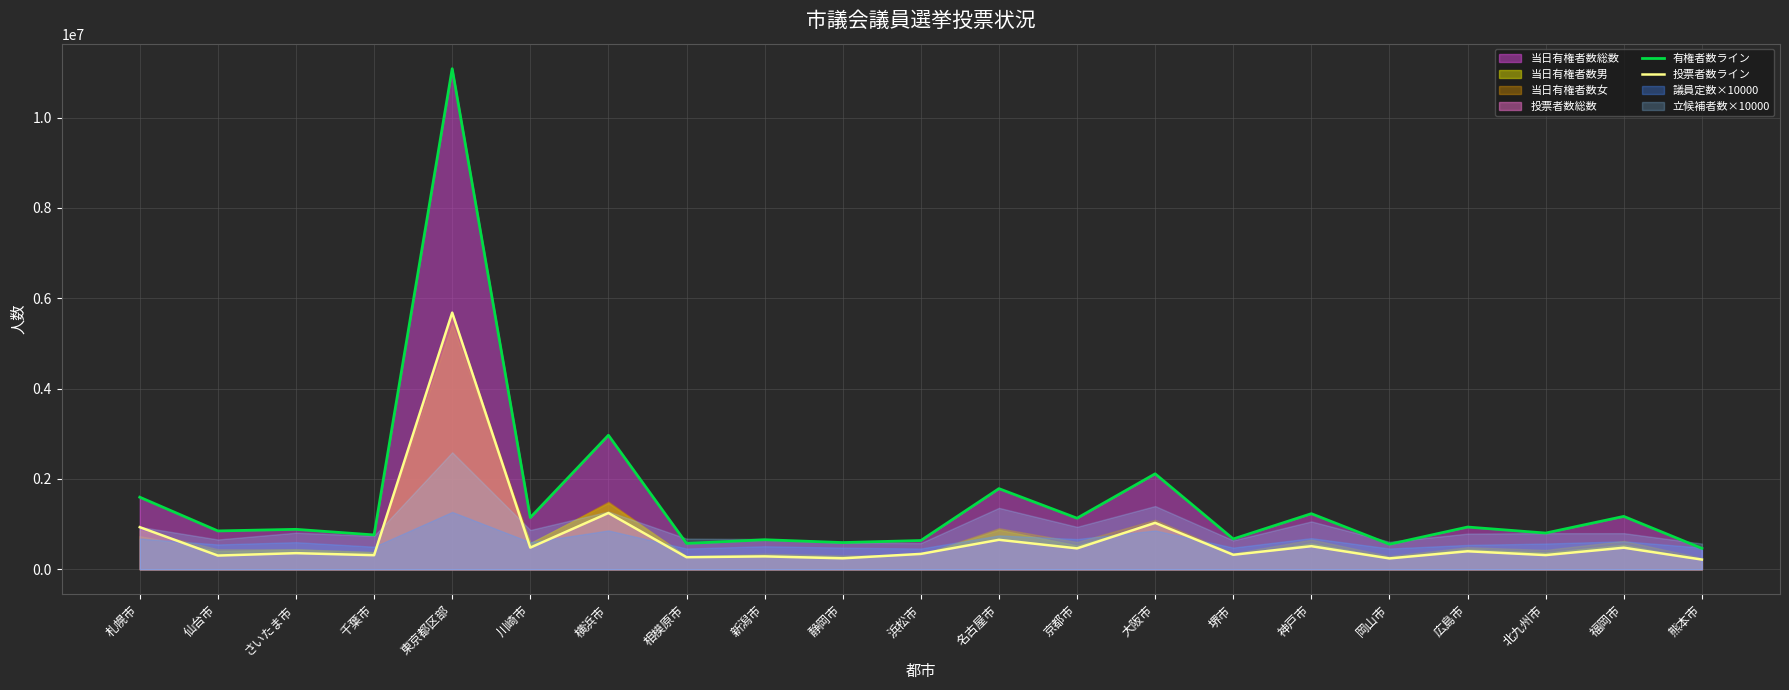

Which series has the largest range (max minus min)?

有権者数ライン